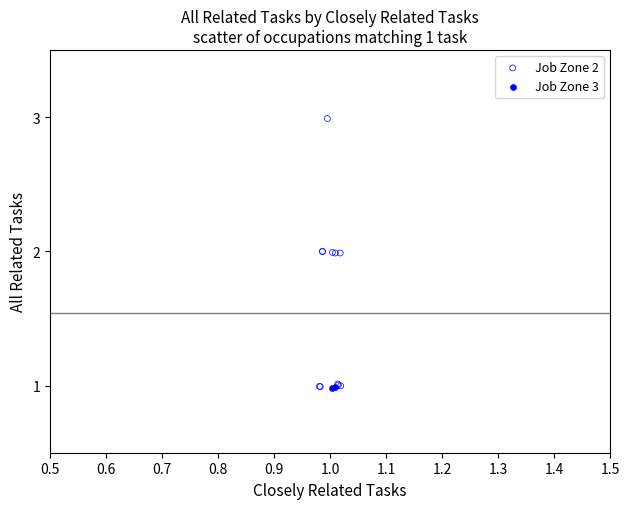

What are all the series names shown in the legend?

Job Zone 2, Job Zone 3